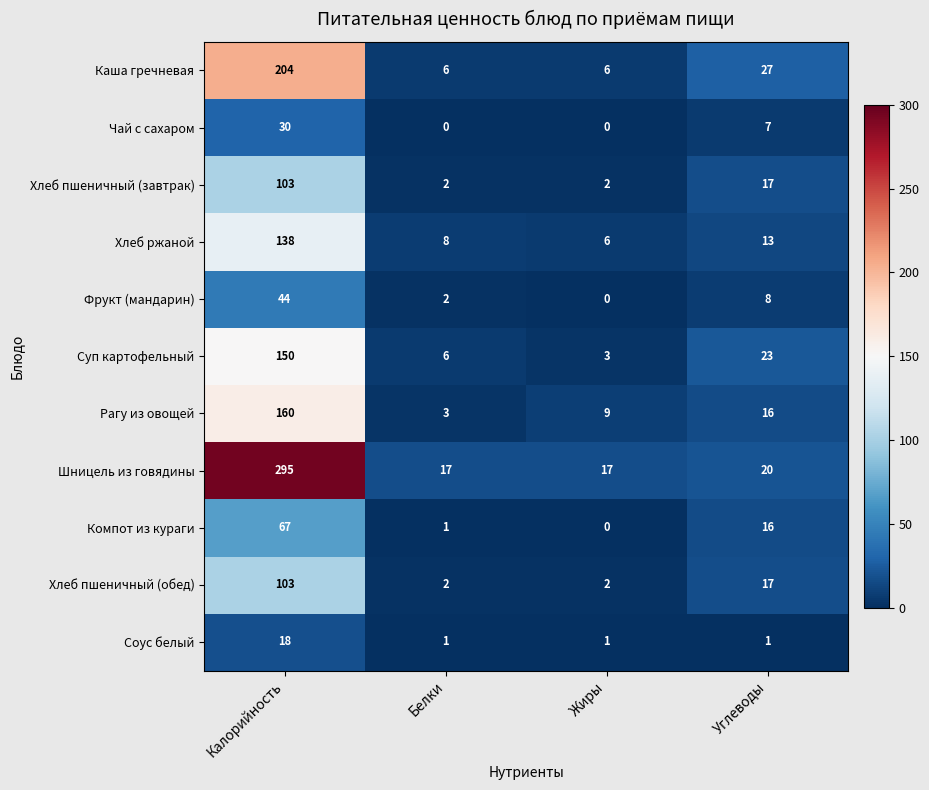

What is the sum of all Каша гречневая values?

243